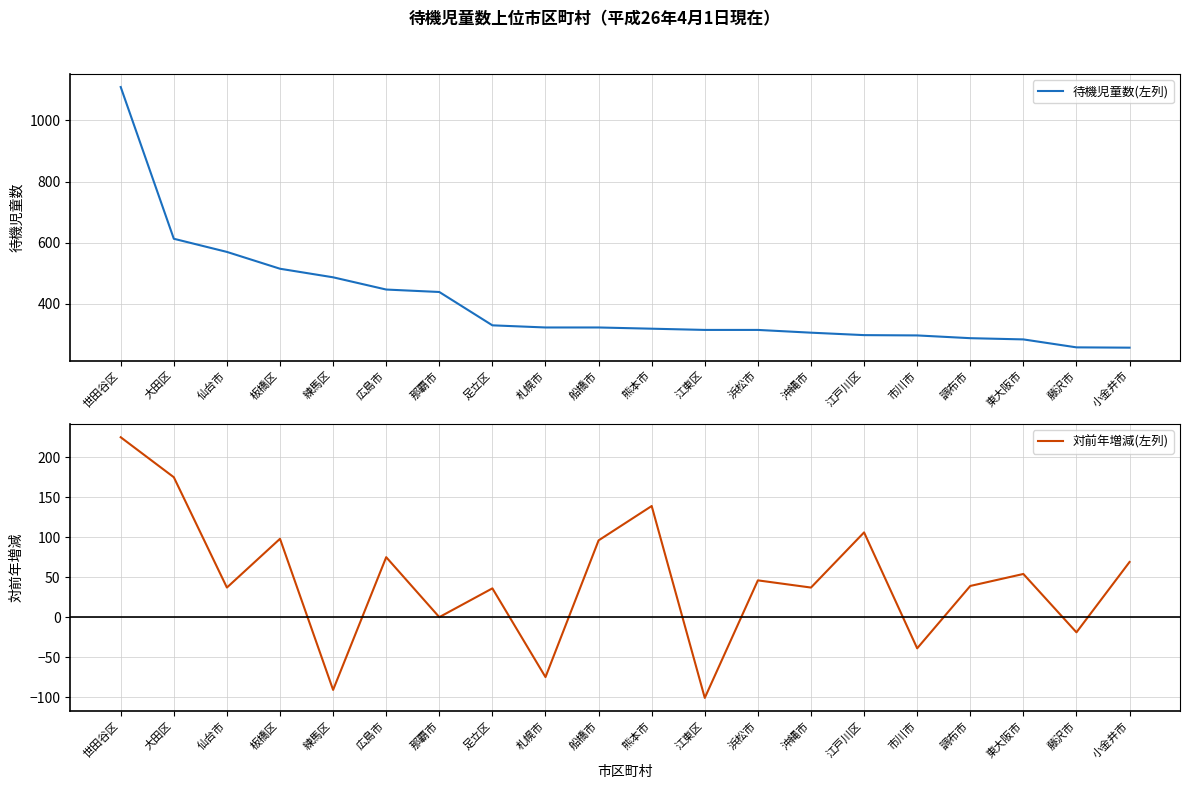

Which label corresponds to the smallest value in the chart?

江東区